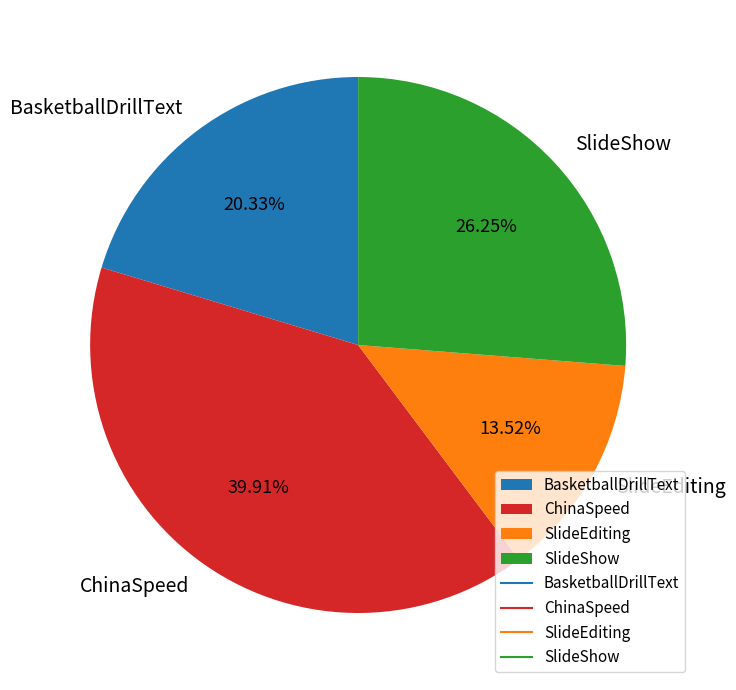

What is the largest slice in the pie chart?

ChinaSpeed